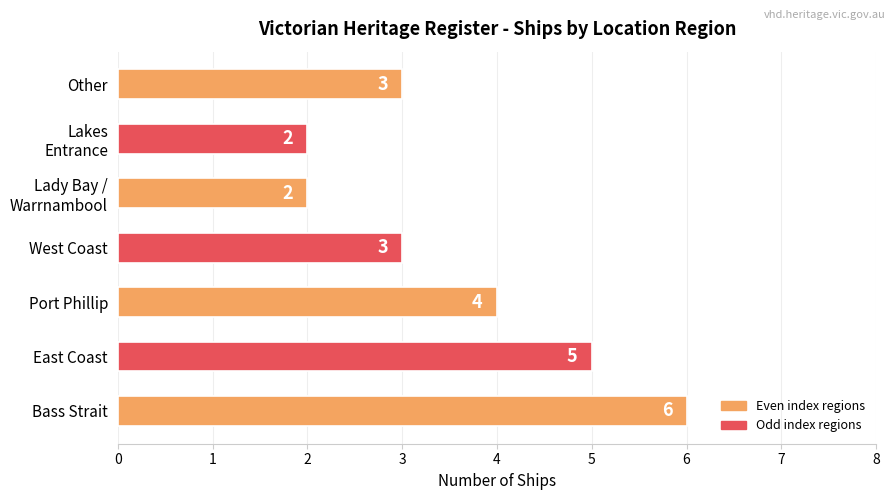

Reading top to bottom, extract all data points from this chart.

3	2	2	3	4	5	6